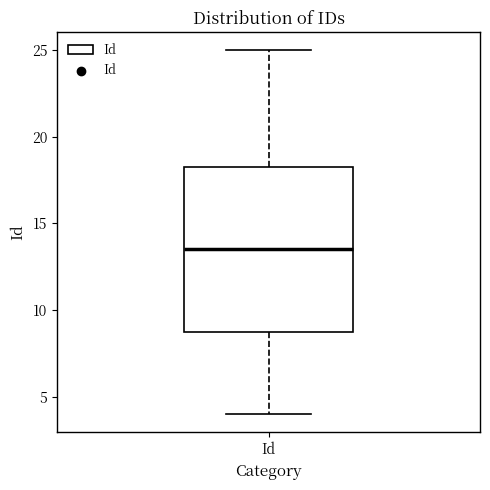

Where is the lower edge of the box for Id on the y-axis? The values are not printed on the chart, so give them approximately, as read against the axis.

9.0